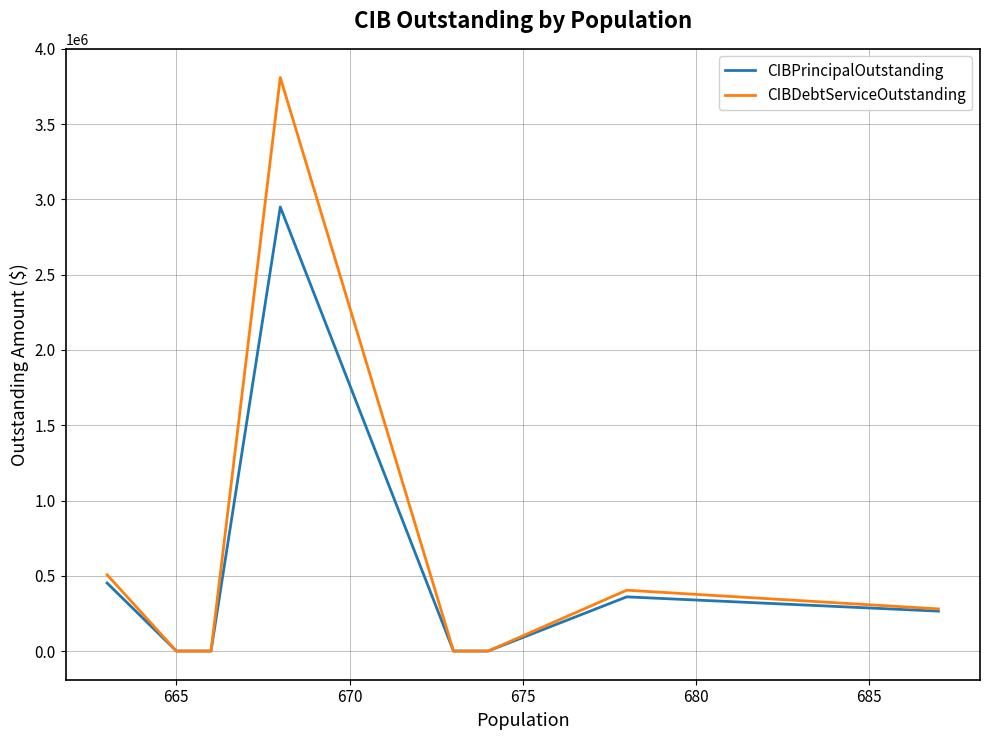

The CIBDebtServiceOutstanding series shows 661858.3 at 8. True or false?

False